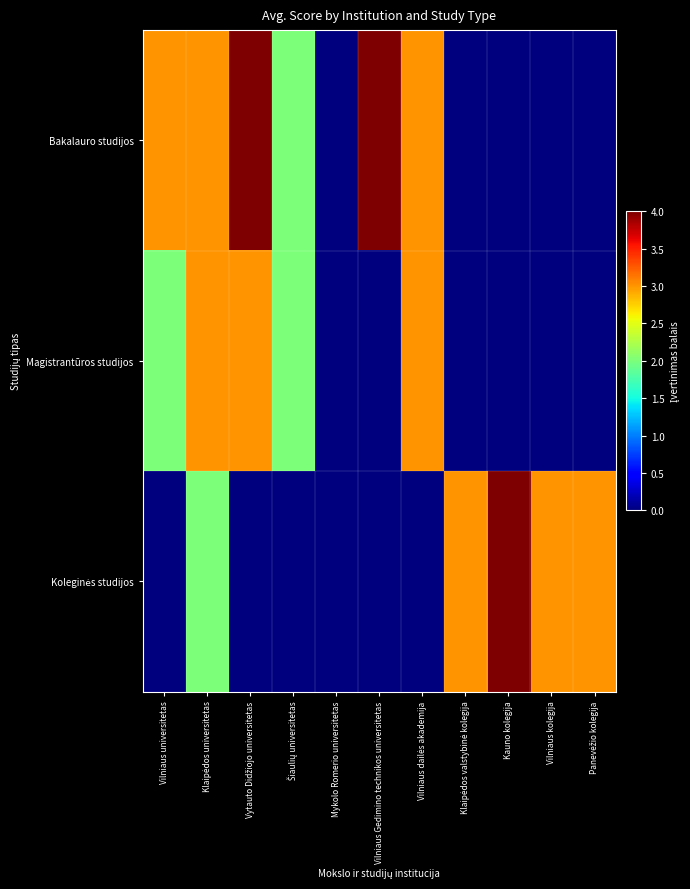

Between Vytauto Didžiojo universitetas and Klaipėdos universitetas, which is larger?

Vytauto Didžiojo universitetas